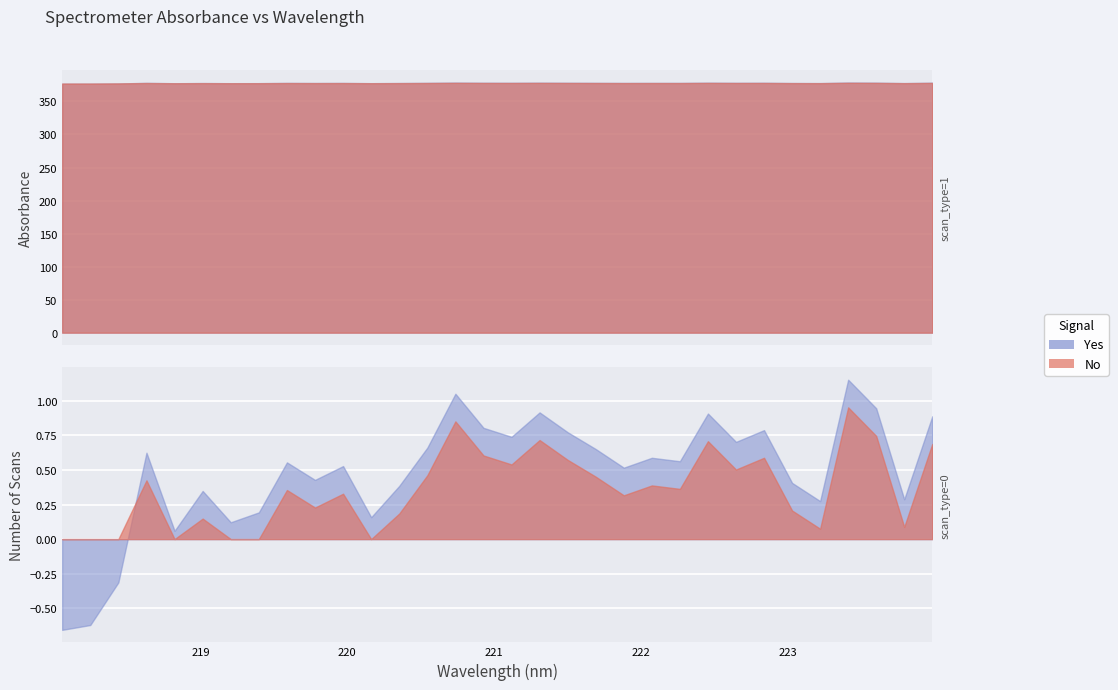

What is the change in value from 219.7801 to 222.8355?

+0.4